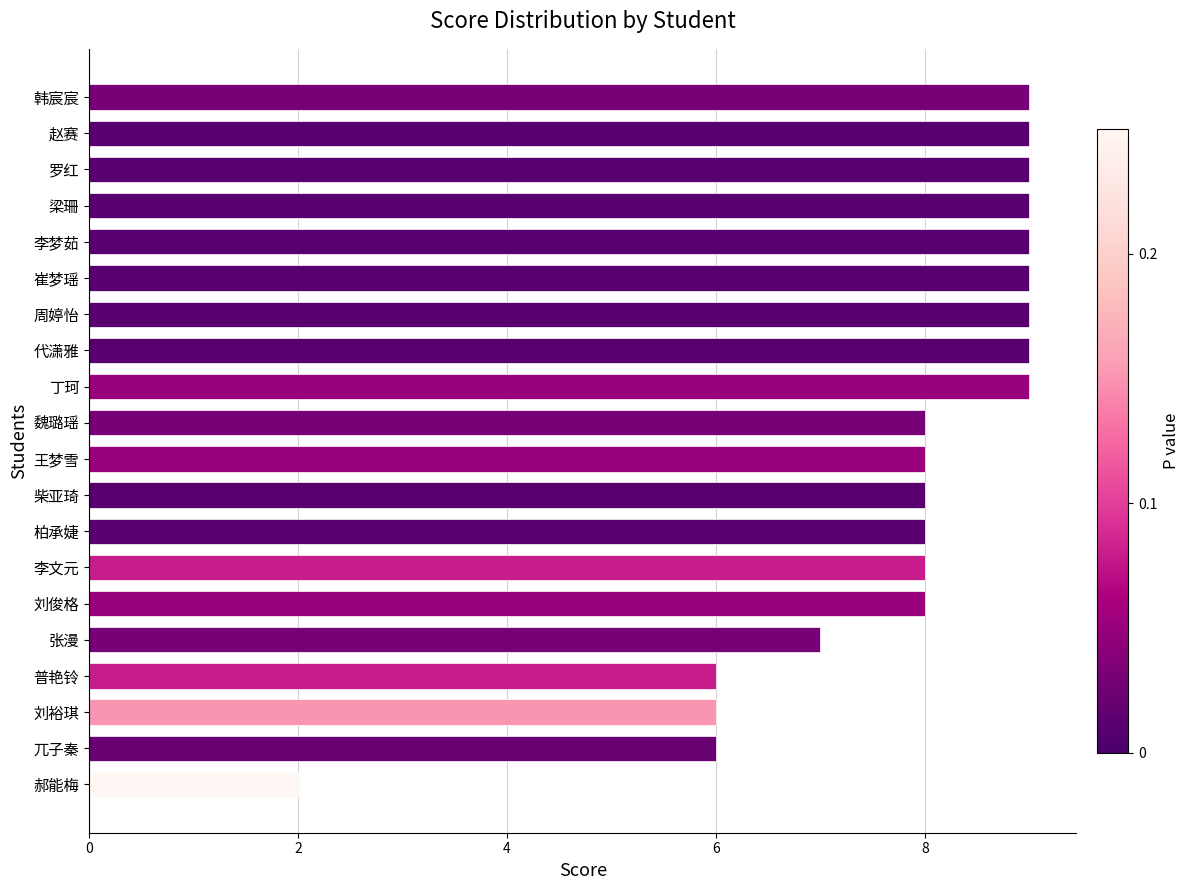

Does the chart contain any negative values?

No